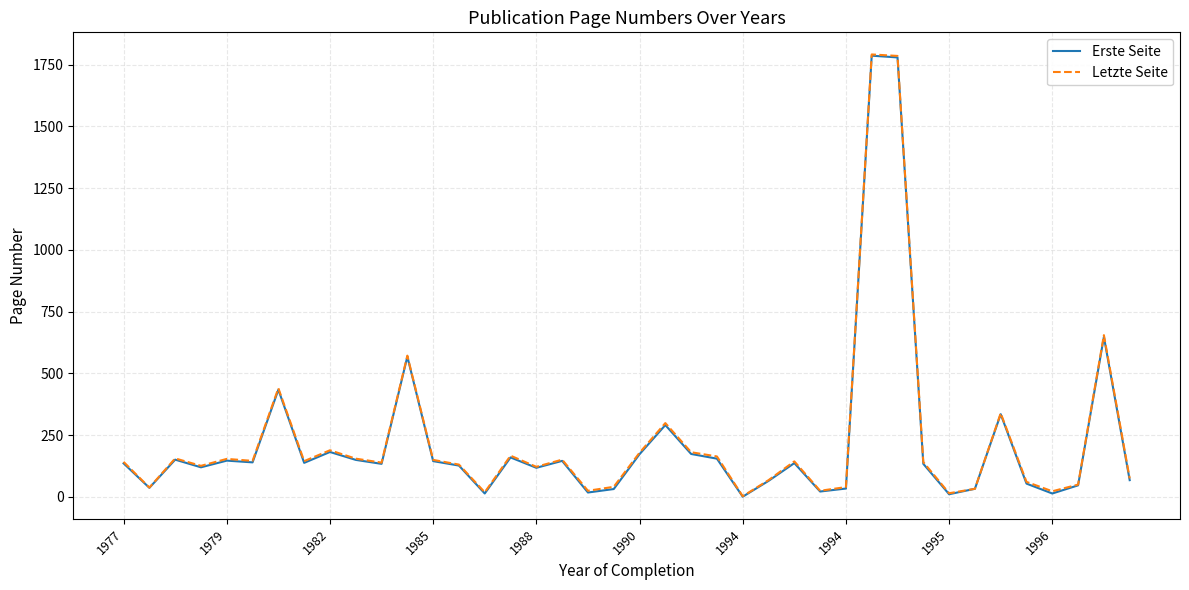

What is the maximum value for Erste Seite?

1786